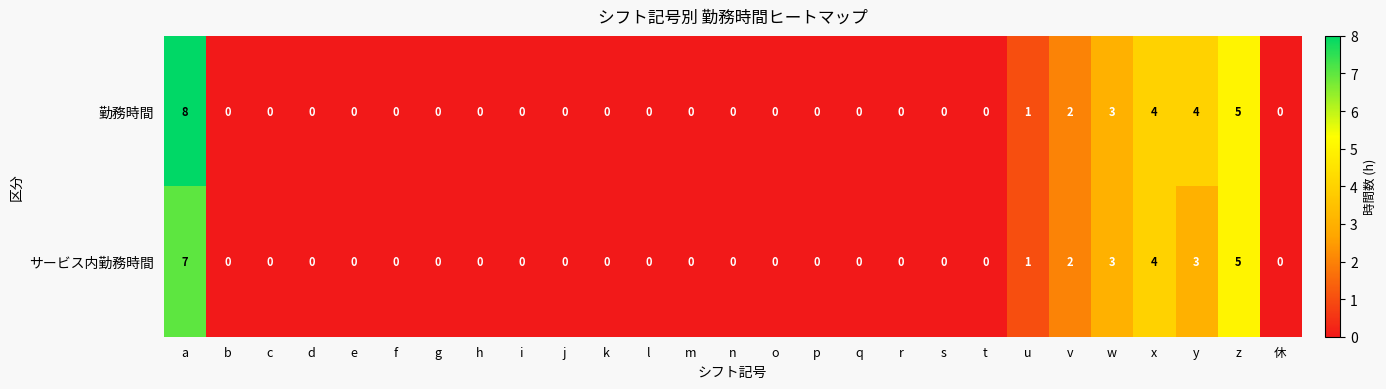

The サービス内勤務時間 series shows 4 at w. True or false?

False